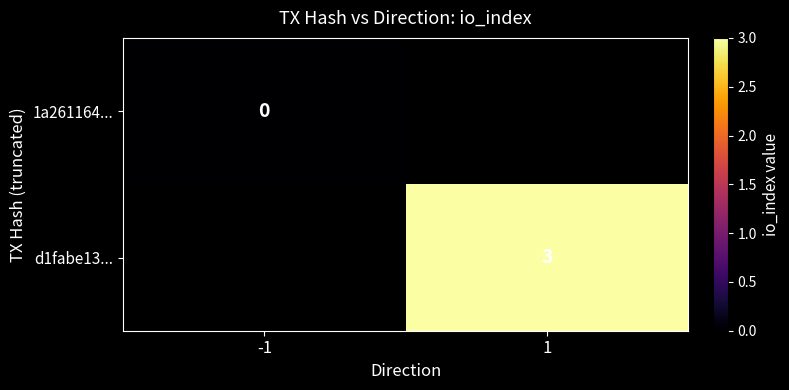

Between -1 and 1, which is larger?

1